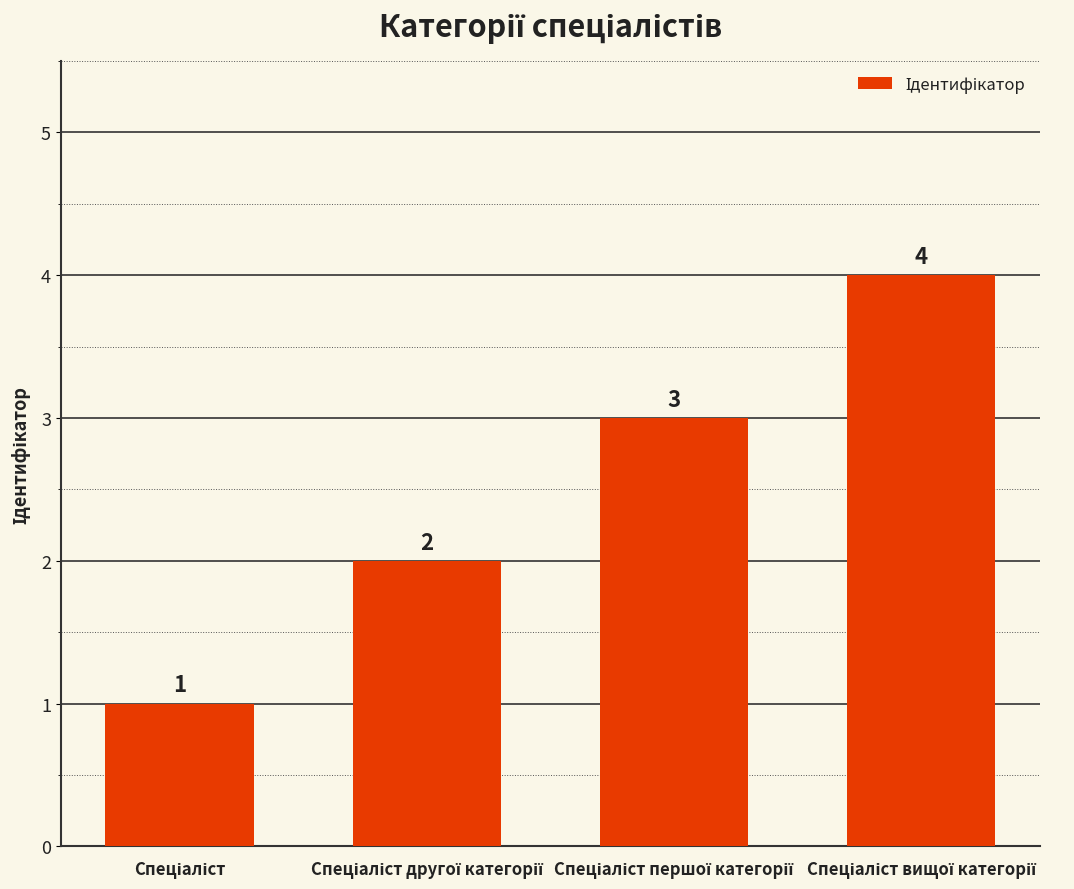

What is the value of the 3rd bar from the left?

3